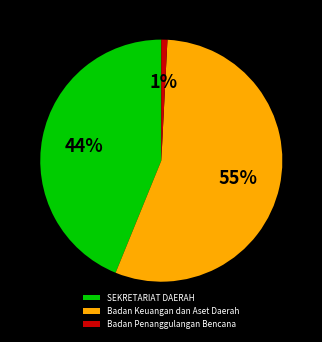

Between Badan Keuangan dan Aset Daerah and Badan Penanggulangan Bencana, which is larger?

Badan Keuangan dan Aset Daerah